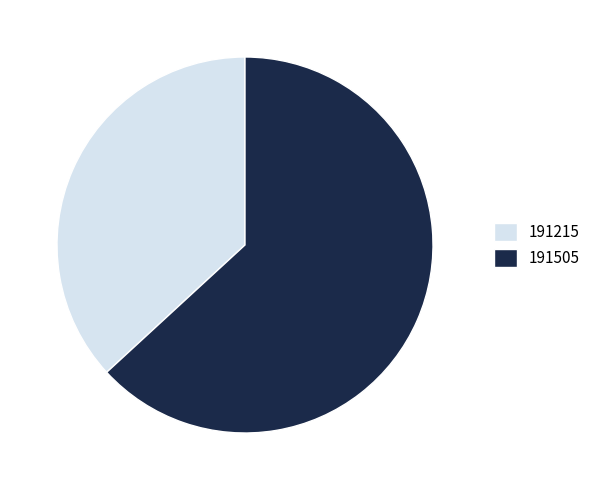

Which category has the biggest portion of the pie?

191505